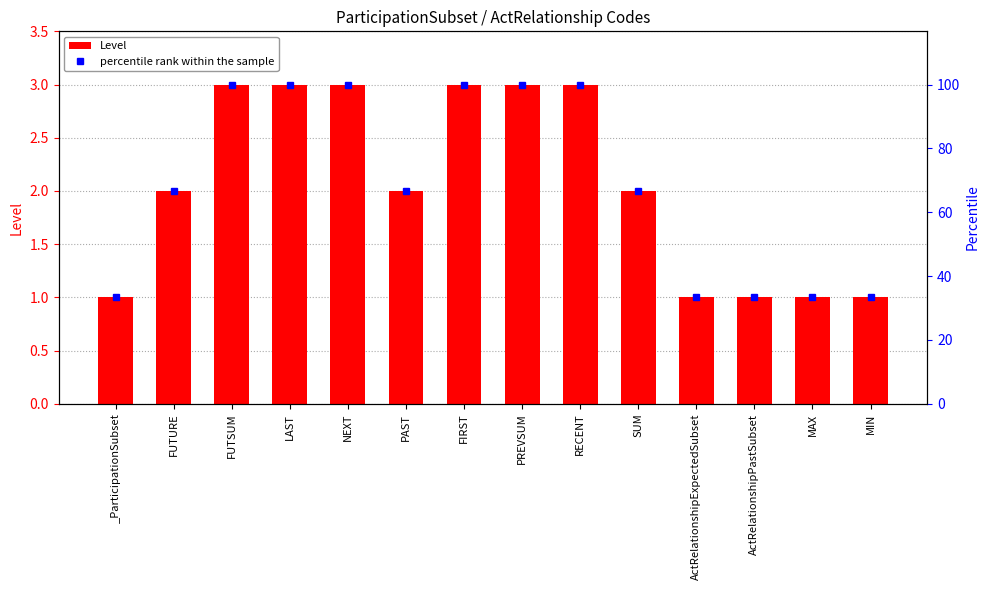

Which has a higher value, MIN or _ParticipationSubset?

MIN